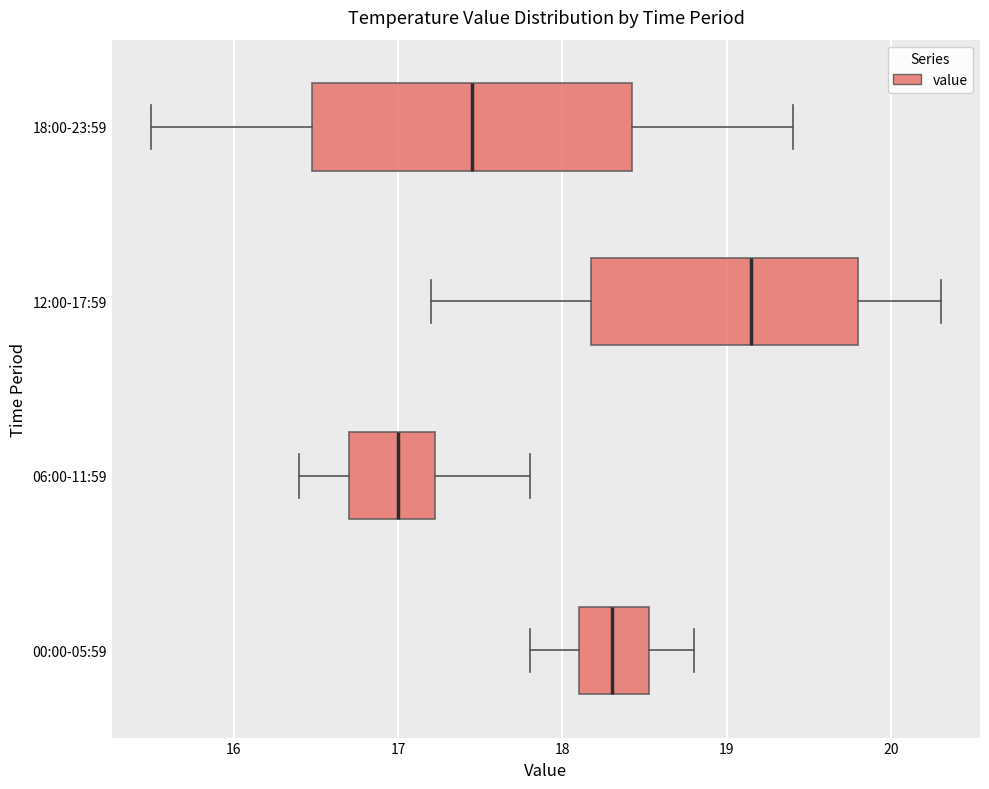

Which box has the furthest to the right median line?

12:00-17:59